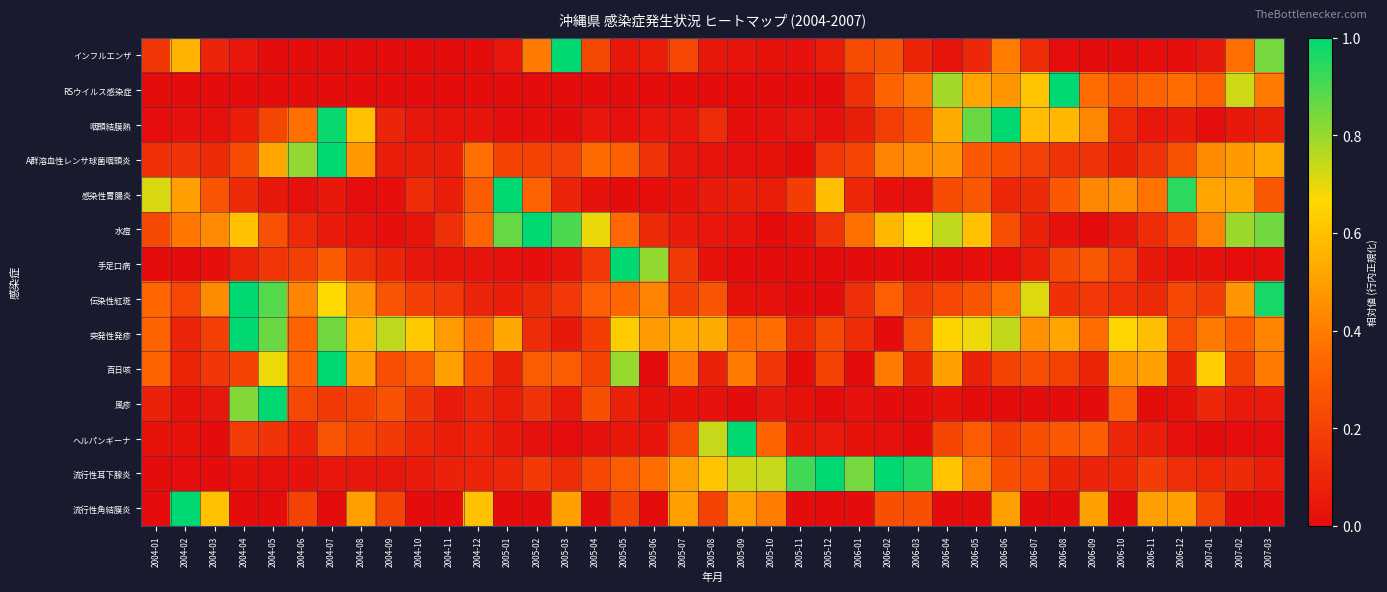

Which series has the widest spread of values?

インフルエンザ